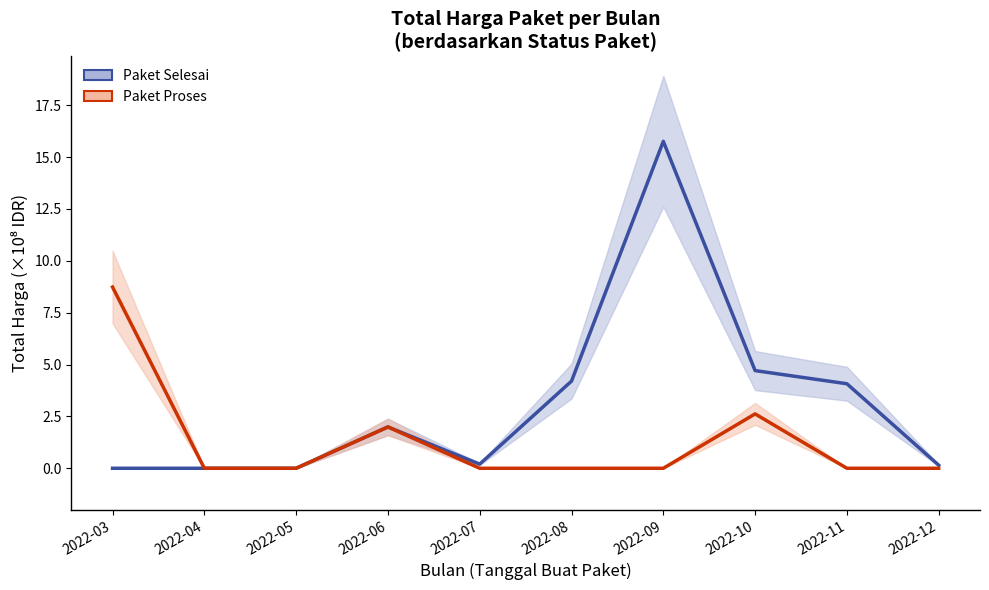

Where is Paket Selesai nearest to the value 7?

2022-10